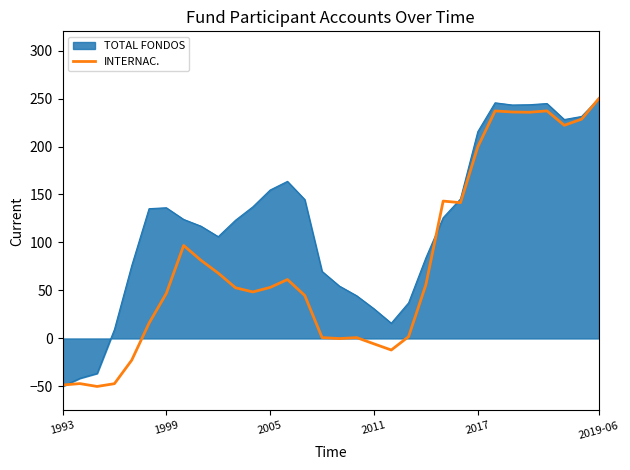

What is the lowest value of the INTERNAC. series?

-50.0